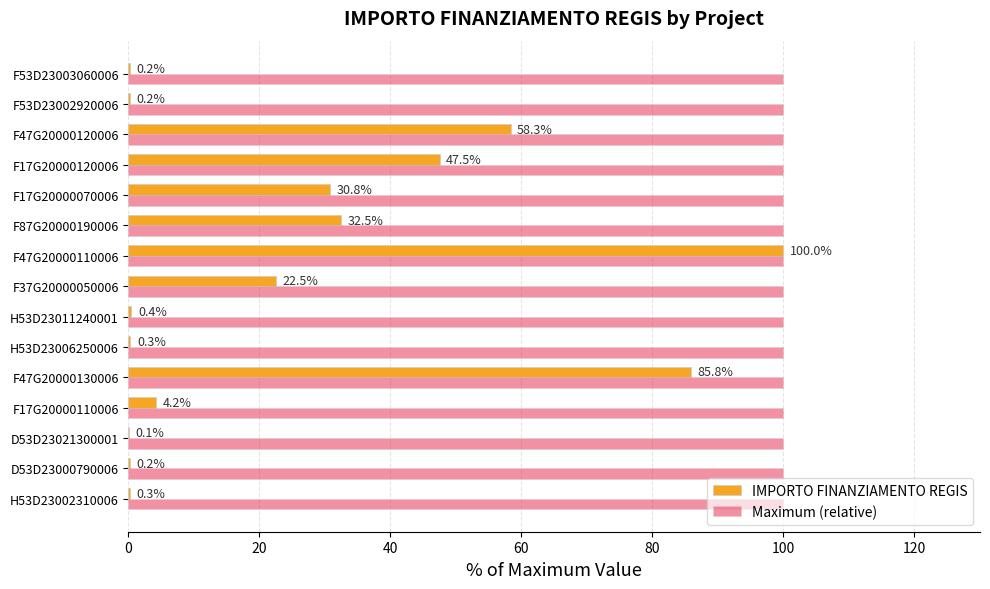

What is the sum of the IMPORTO FINANZIAMENTO REGIS values at F53D23002920006 and D53D23000790006?

0.4